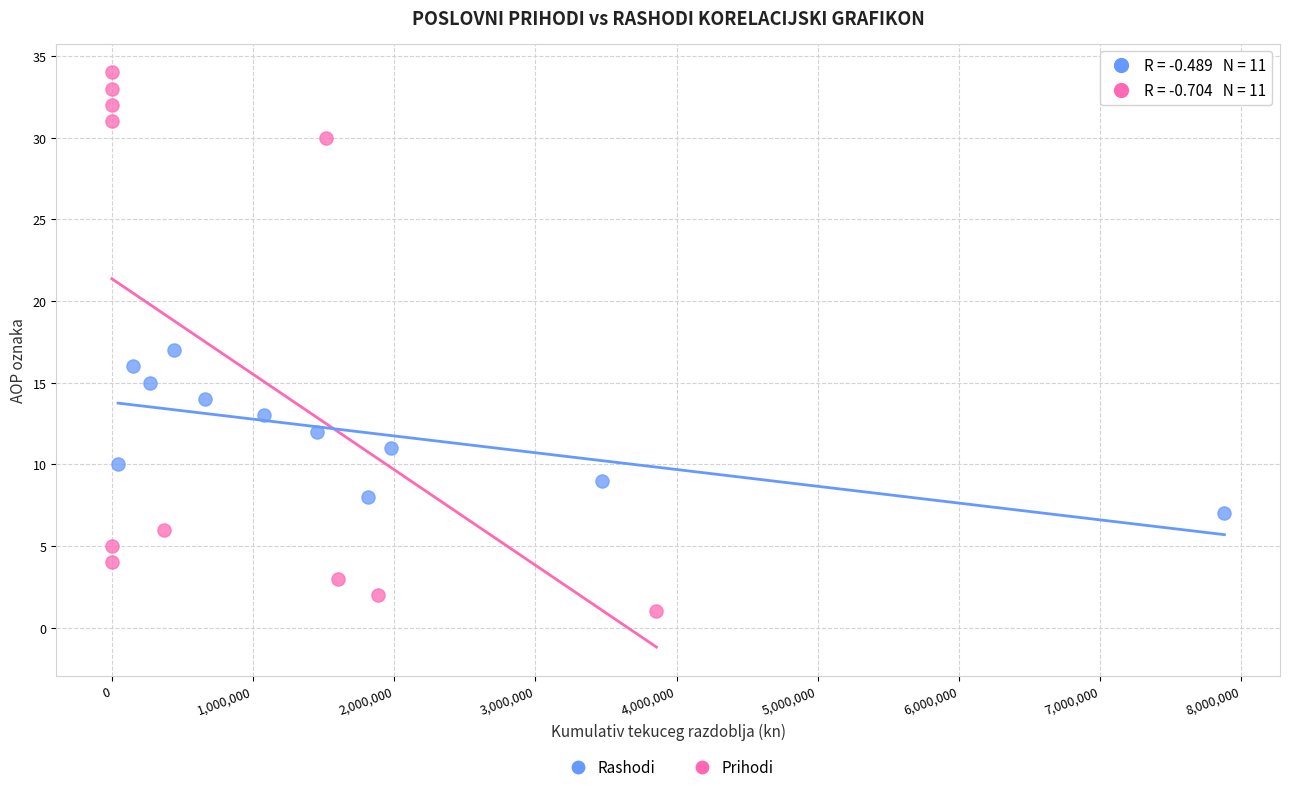

Which series contains the lowest Y value?

Prihodi